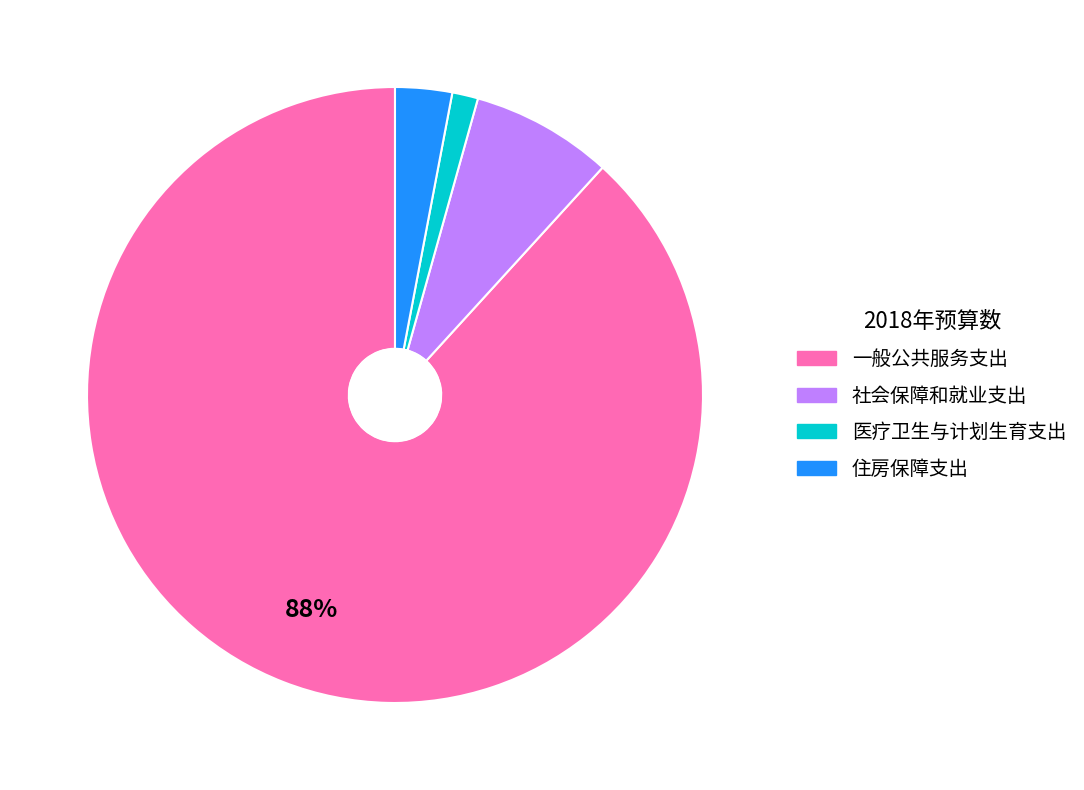

Which category accounts for the majority?

一般公共服务支出